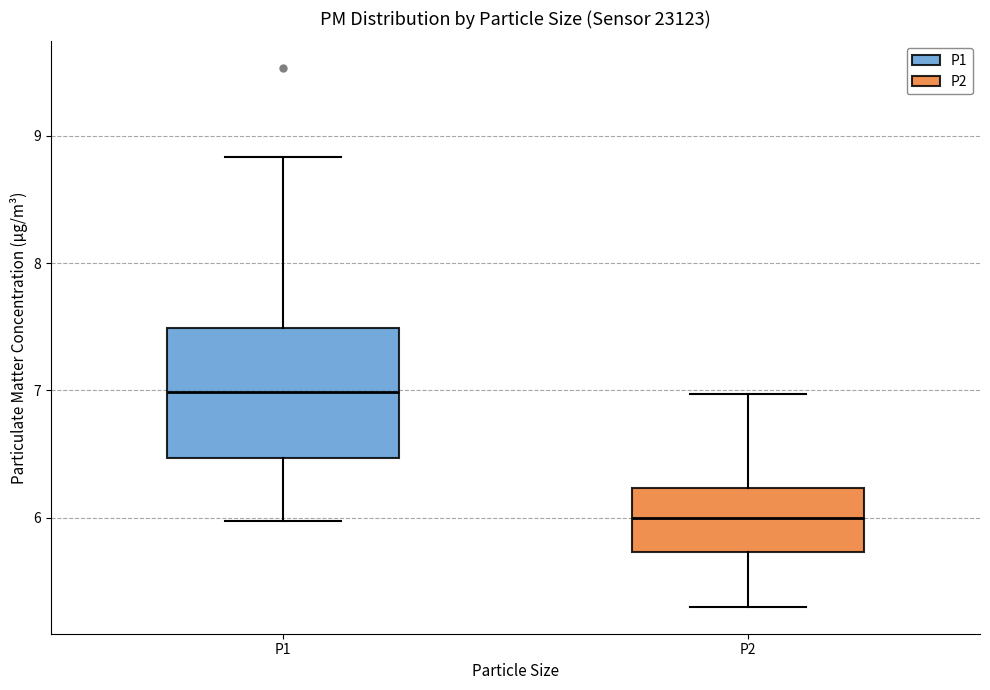

Which box is the tallest, from its lower edge to its upper edge?

P1